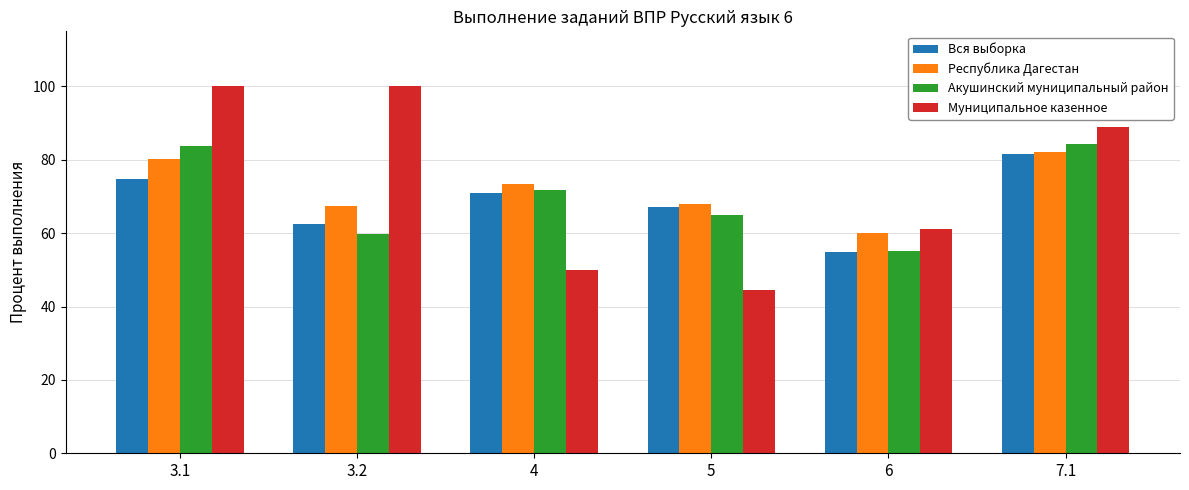

What position from the left is 3.2?

2